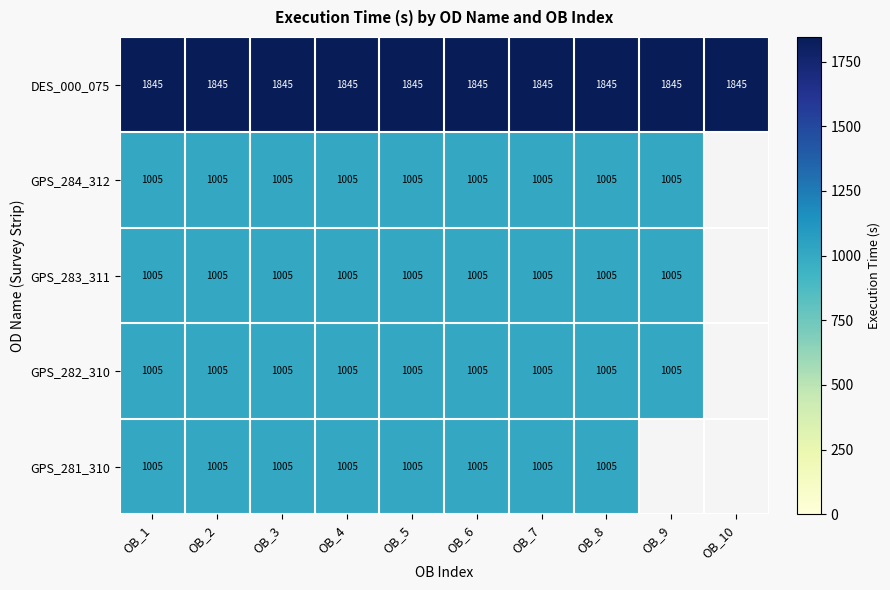

Read the DES_000_075 value at OB_1.

1845